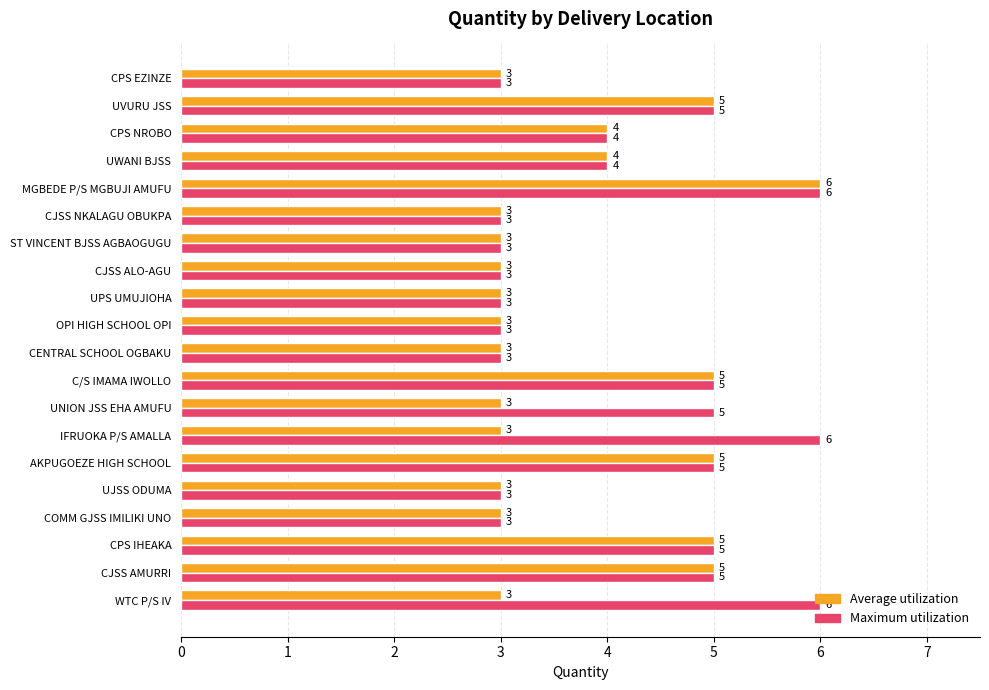

What is the sum of all Maximum utilization values?

83